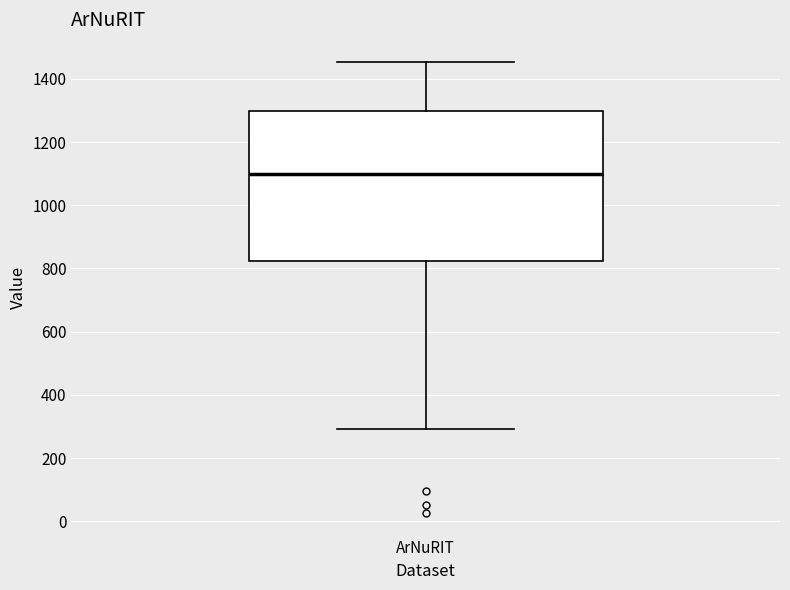

Transcribe this box plot: give where the median line is, the range the box spans, and where the two whiskers end, as read against the y-axis. The values are not printed on the chart, so give them approximately, as read against the axis.

median 1100, box 820 to 1300, whiskers 300 to 1460